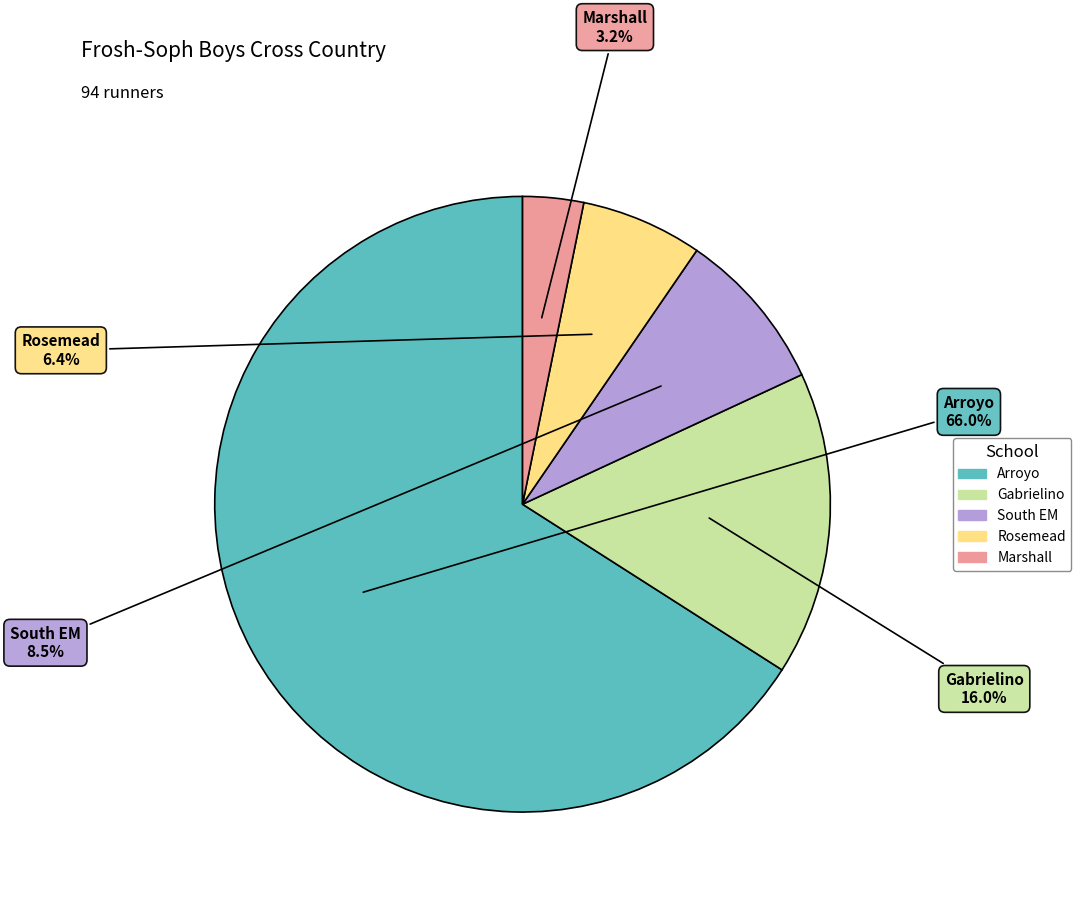

To the nearest percent, what portion does Rosemead represent?

6%